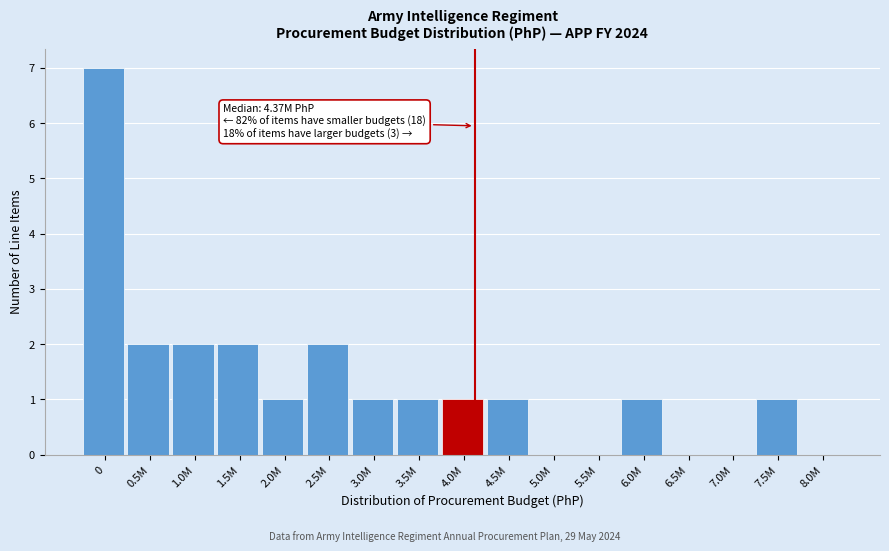

Reading left to right, extract all data points from this chart.

0=7	0.5M=2	1.0M=2	1.5M=2	2.0M=1	2.5M=2	3.0M=1	3.5M=1	4.0M=1	4.5M=1	5.0M=0	5.5M=0	6.0M=1	6.5M=0	7.0M=0	7.5M=1	8.0M=0